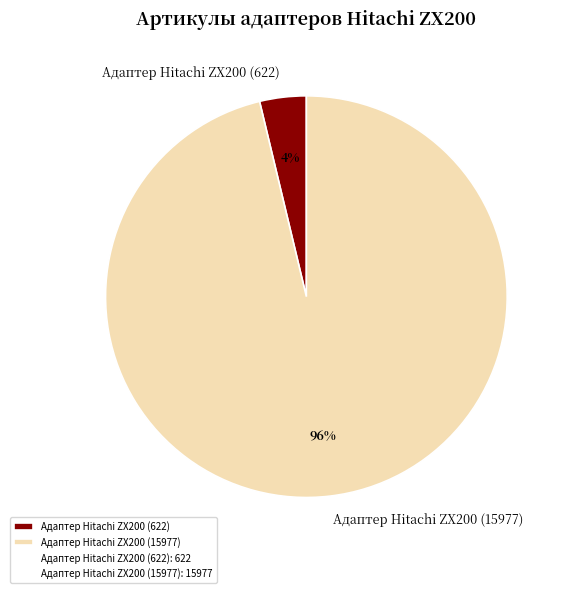

Does Адаптер Hitachi ZX200 (622) represent more than half of the total?

No